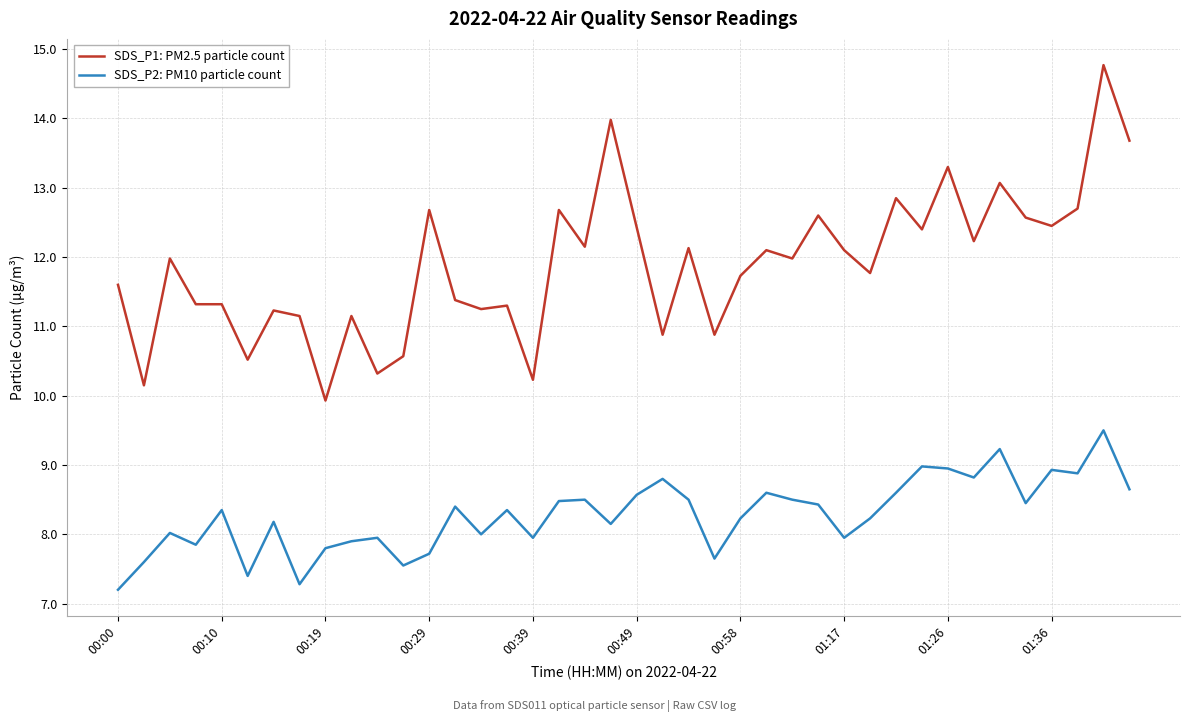

Which series has the largest total across all categories?

SDS_P1: PM2.5 particle count